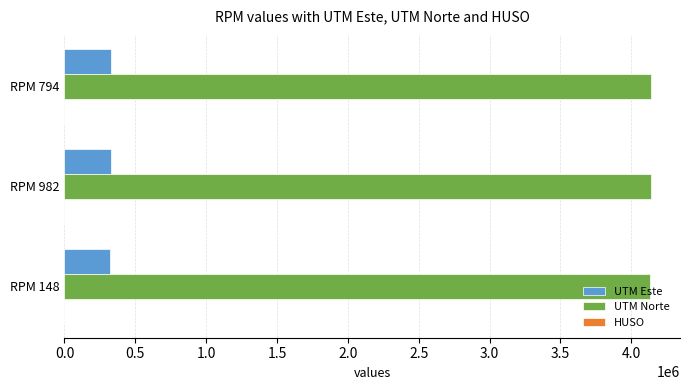

How many distinct data groups are displayed?

3